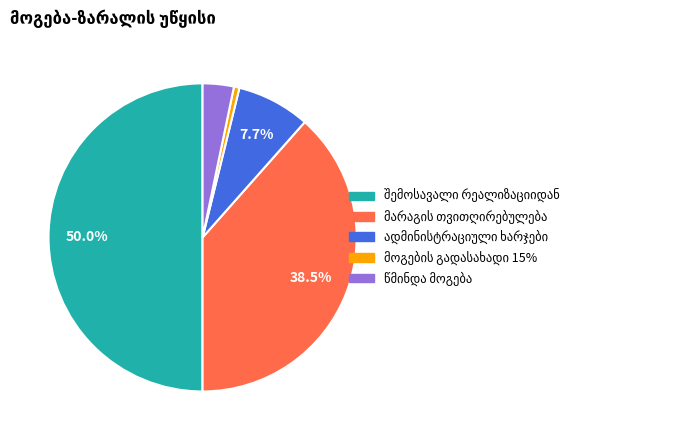

What is the change in value from შემოსავალი რეალიზაციიდან to მოგების გადასახადი 15%?

-1285